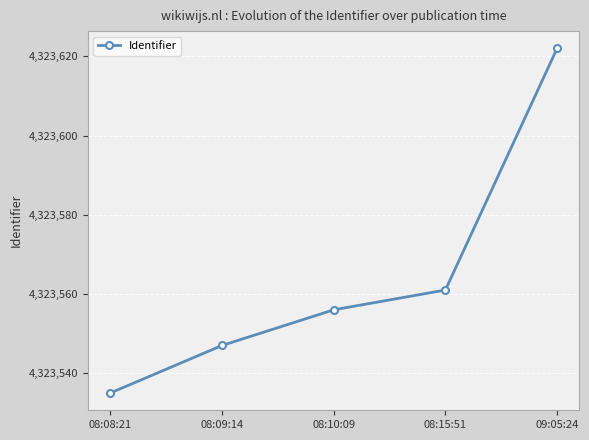

At which label is the value closest to 4323578?

08:15:51